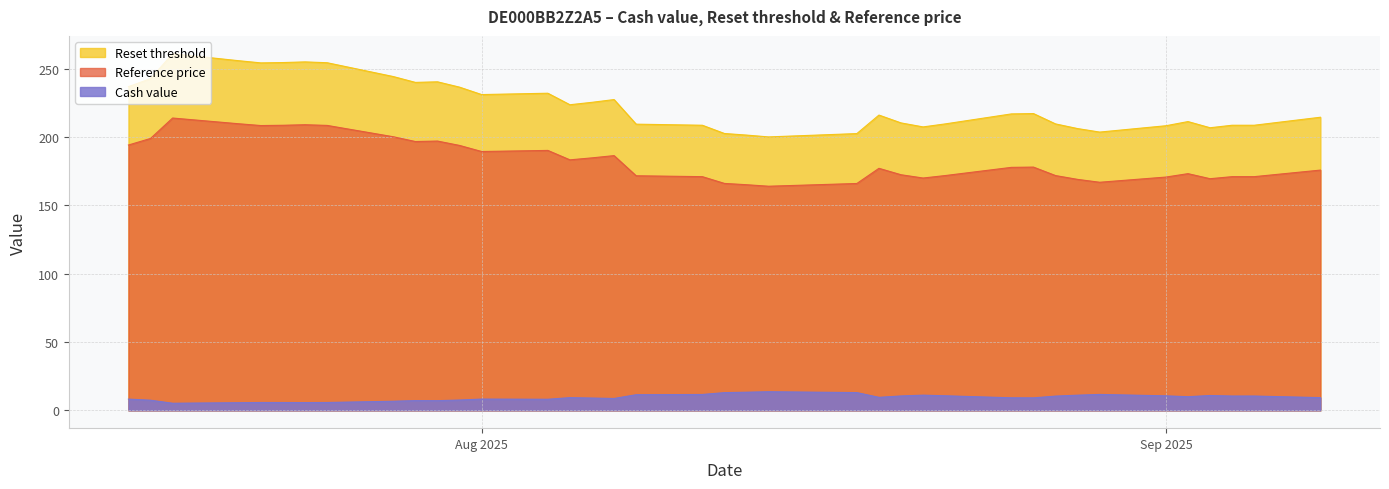

How many categories are shown in the chart?

38